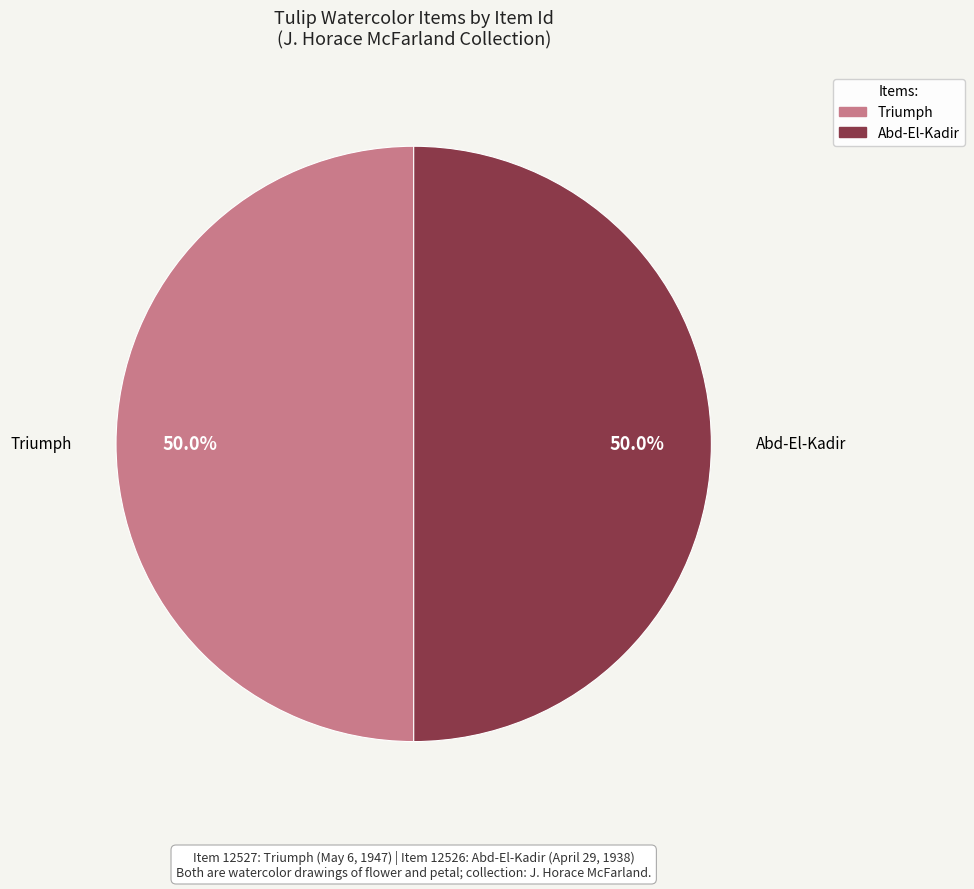

What is the ratio of the value at Triumph to the value at Abd-El-Kadir?

1.0